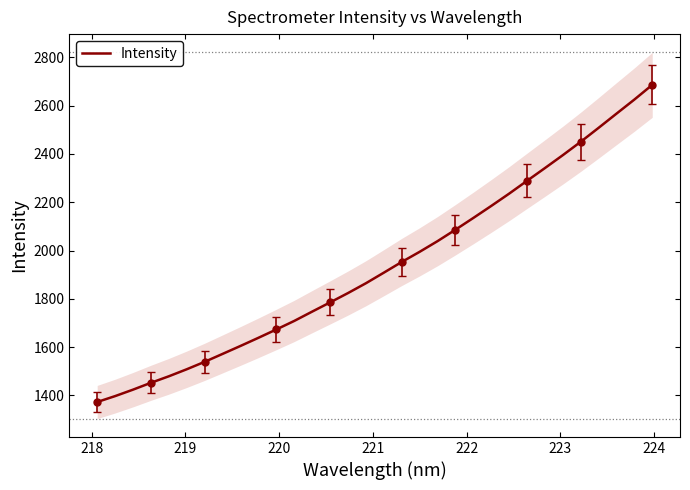

What is the lowest value of the Intensity series?

1372.9